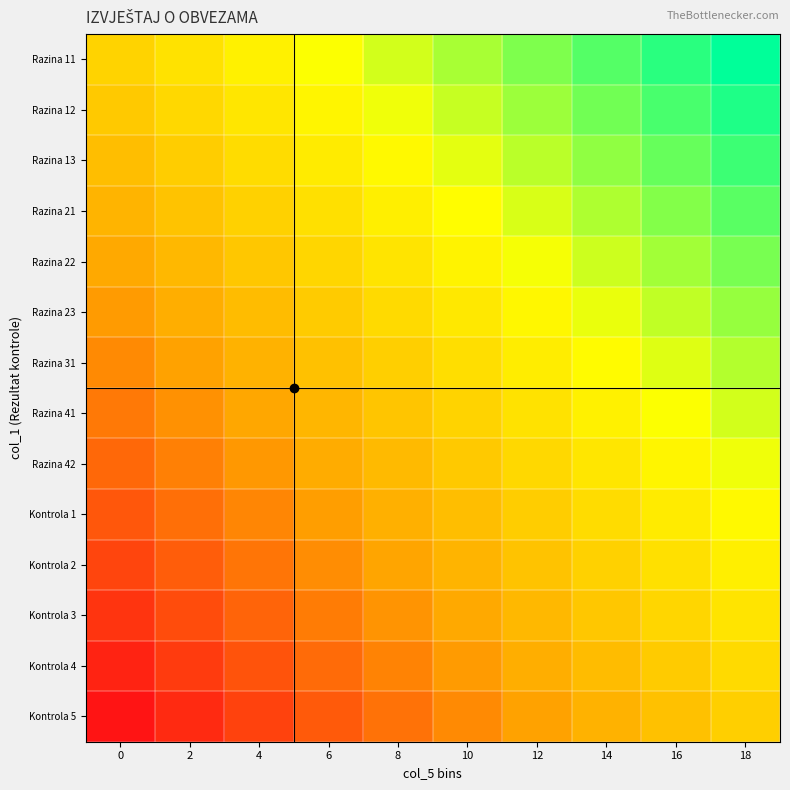

What is the difference between the highest and lowest values at 10?

0.5